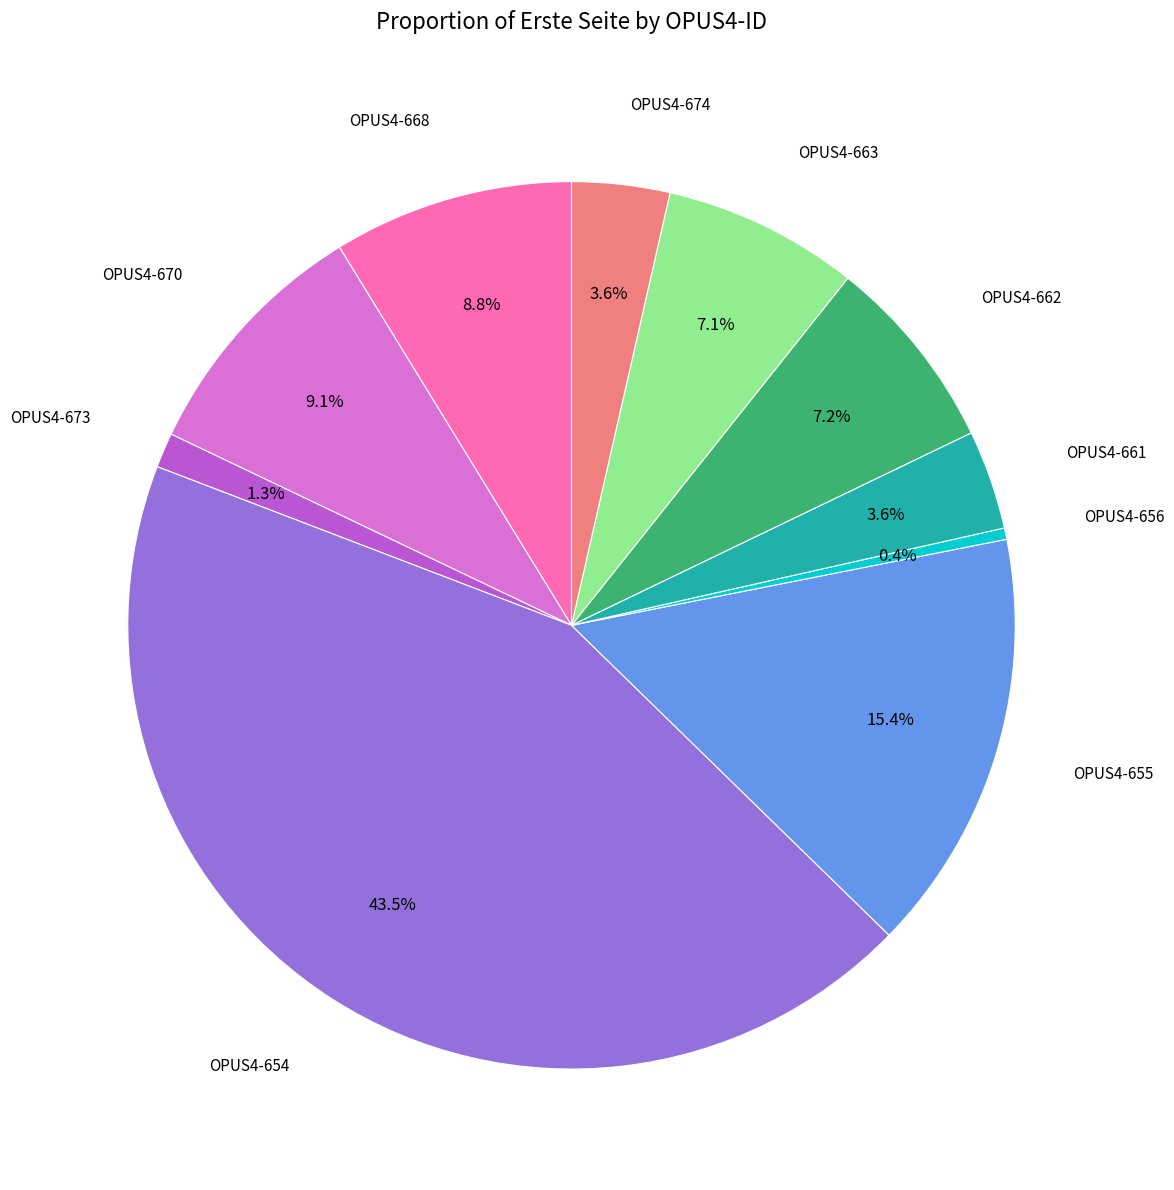

Does any single category account for the majority?

No